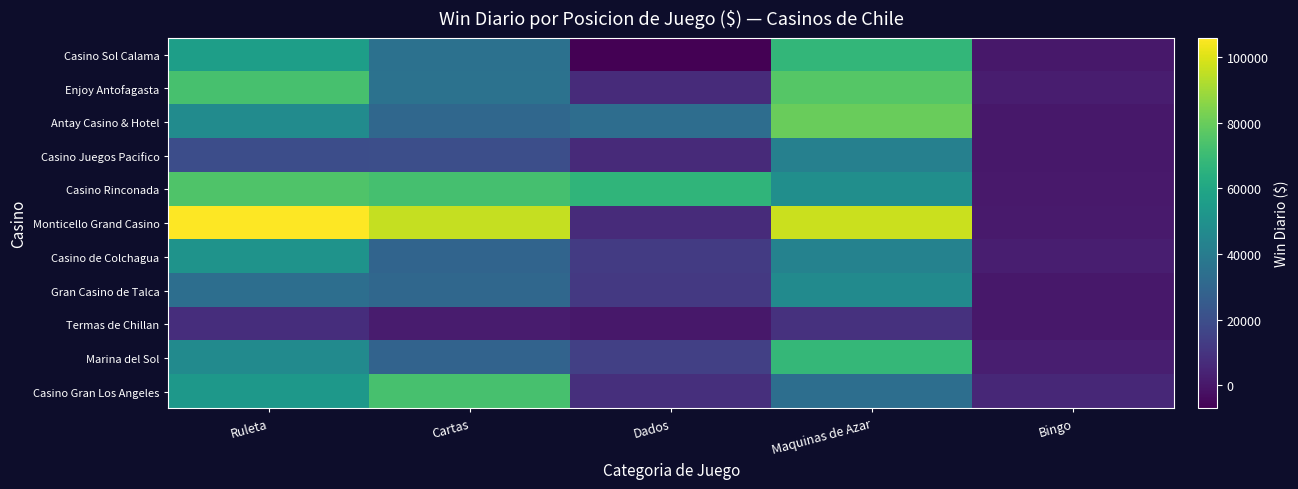

What is the smallest value displayed?

-7130.6